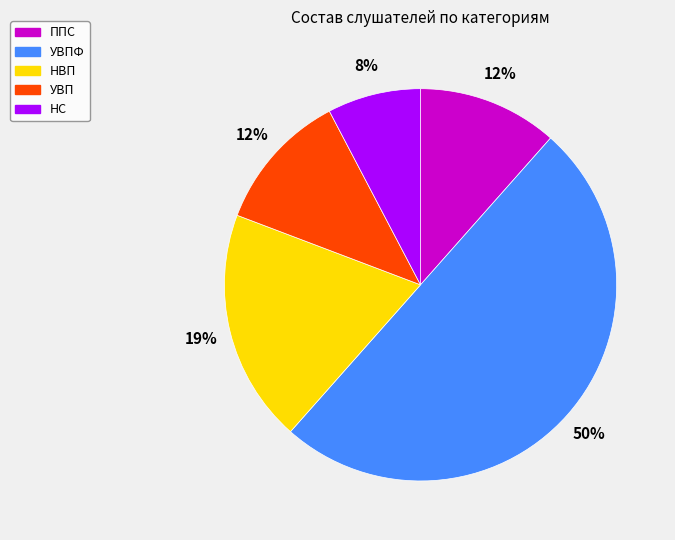

To the nearest percent, what is the difference between the largest and smallest slice percentages?

42%